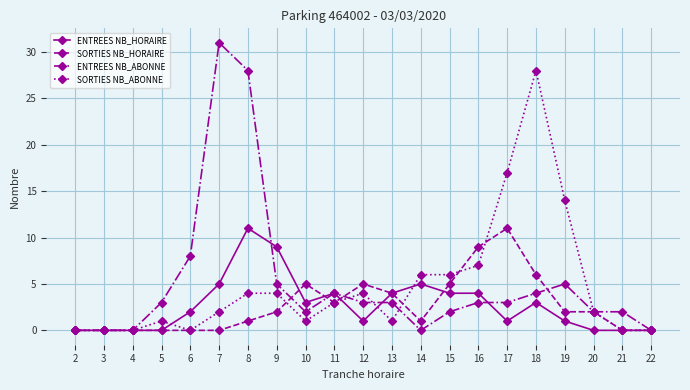

What is the difference between the second highest and second lowest values in the SORTIES NB_HORAIRE series?

9